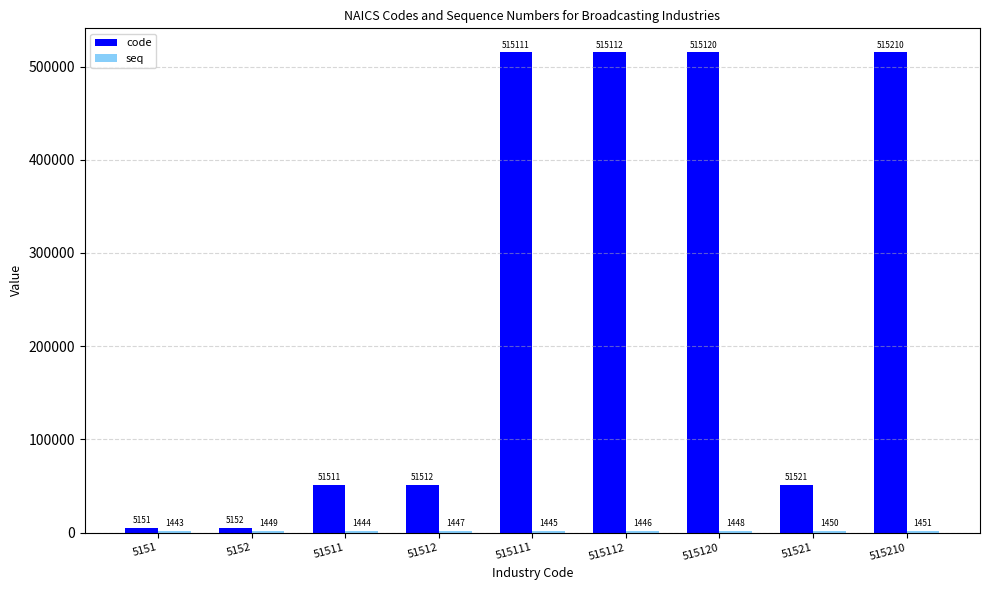

How many categories are shown in the chart?

9